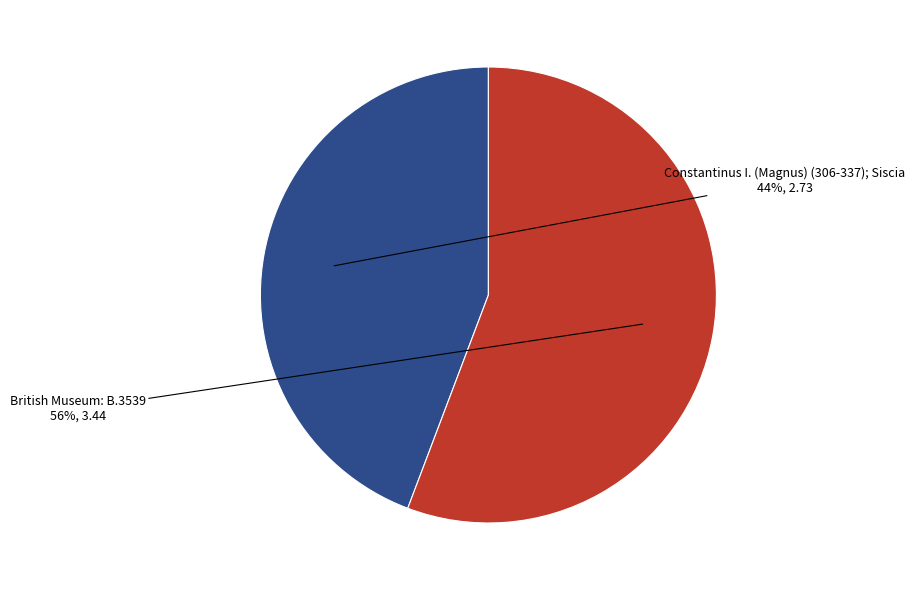

Do British Museum: B.3539 and Constantinus I. (Magnus) (306-337); Siscia together represent more than half of the pie?

Yes